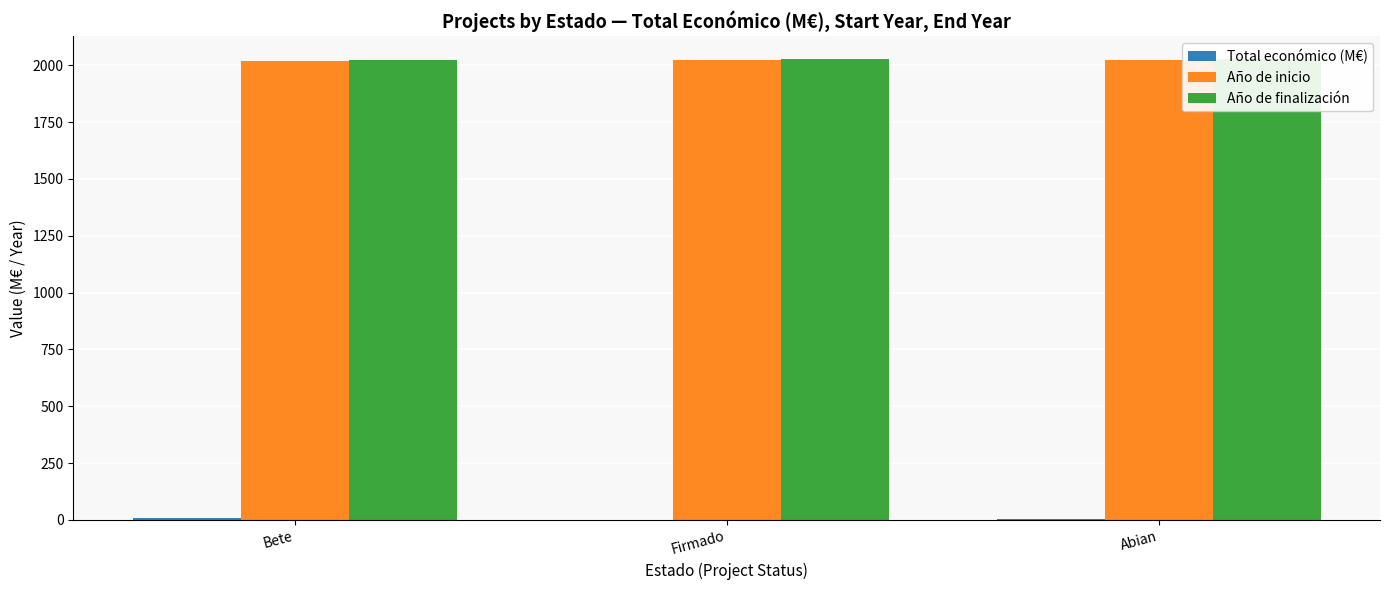

Count the number of categories in the chart.

3